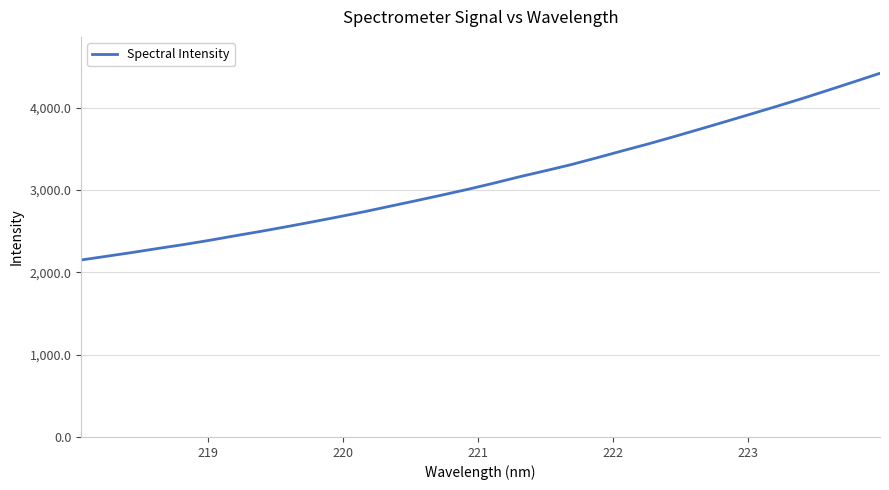

What is the greatest value displayed?

4418.1